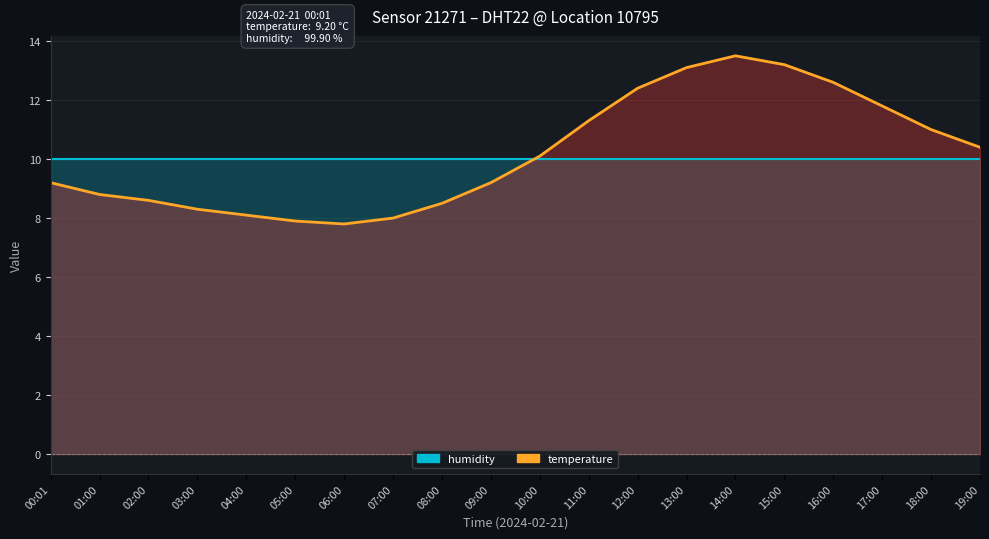

What is the change in value from 08:00 to 09:00?

+0.7